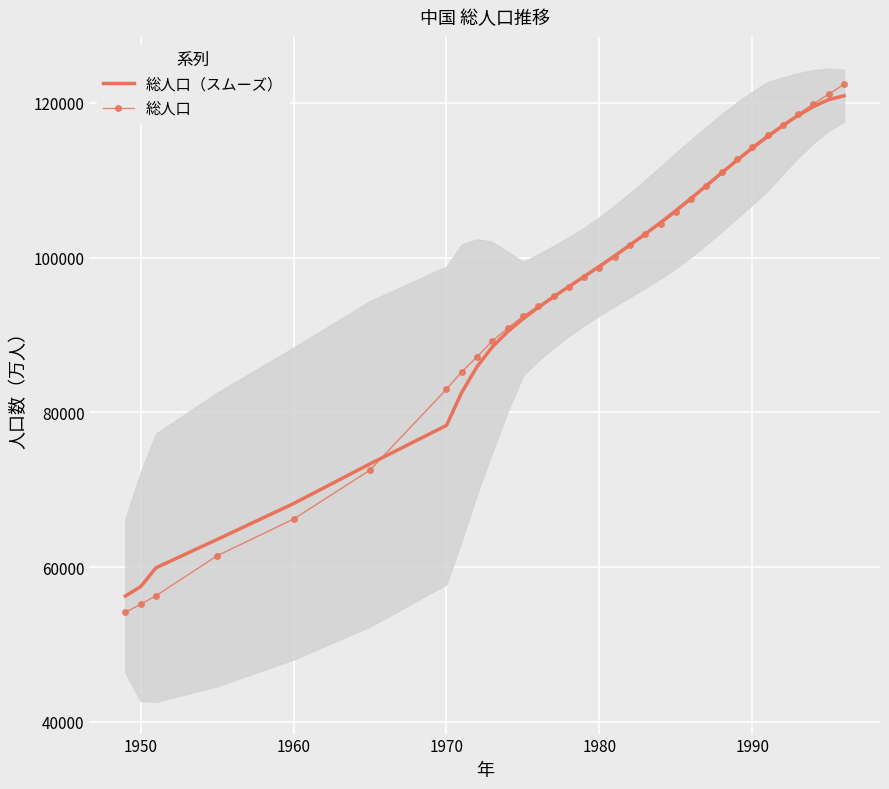

What is the maximum value for 総人口（スムーズ）?

120899.8